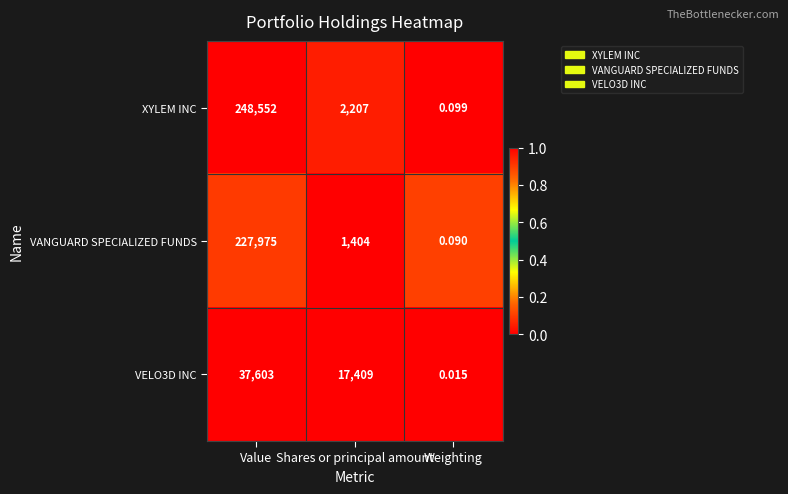

Which series changed the most between Shares or principal amount and Weighting?

VELO3D INC